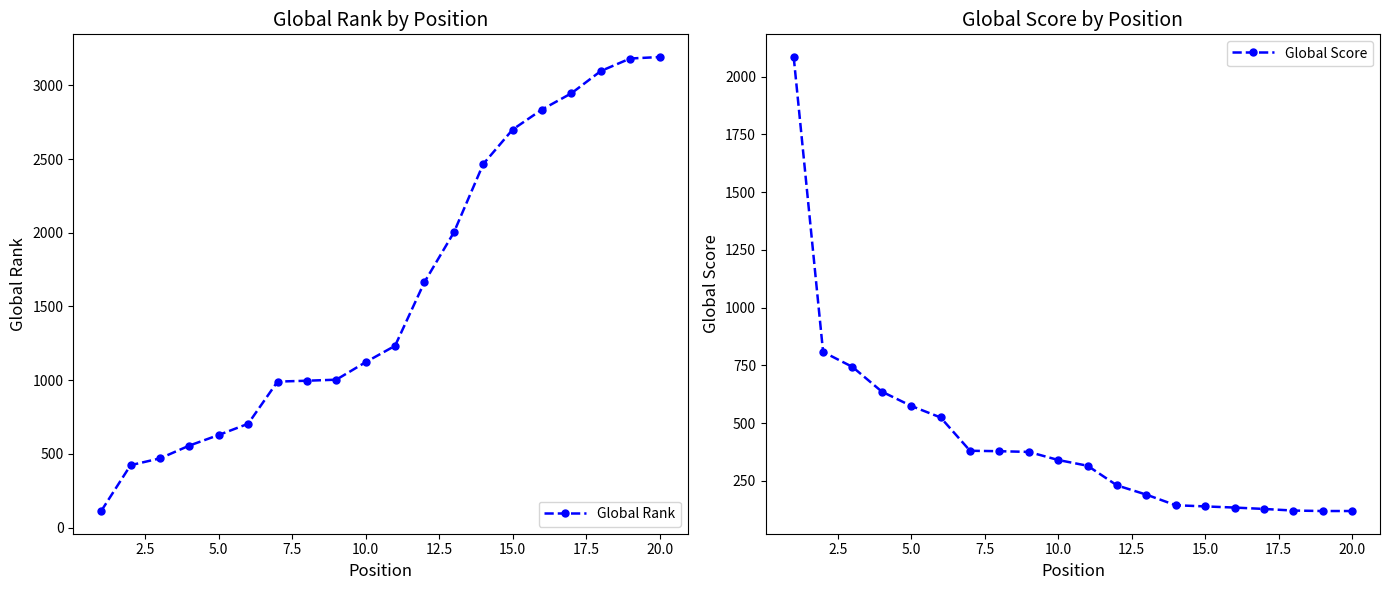

How many values in the Global Score series are below 340?

10